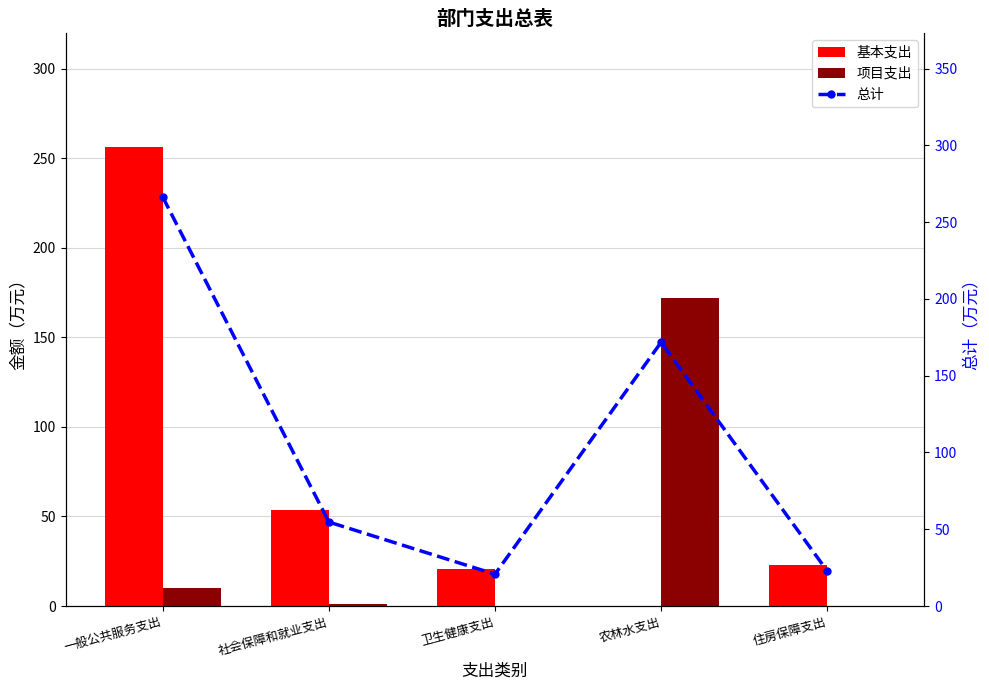

Reading left to right, what are all the values shown in this chart?

基本支出: 256.1	53.6	20.8	0.0	22.8
项目支出: 10.3	1.1	0.0	171.8	0.0
总计: 266.4	54.7	20.8	171.8	22.8